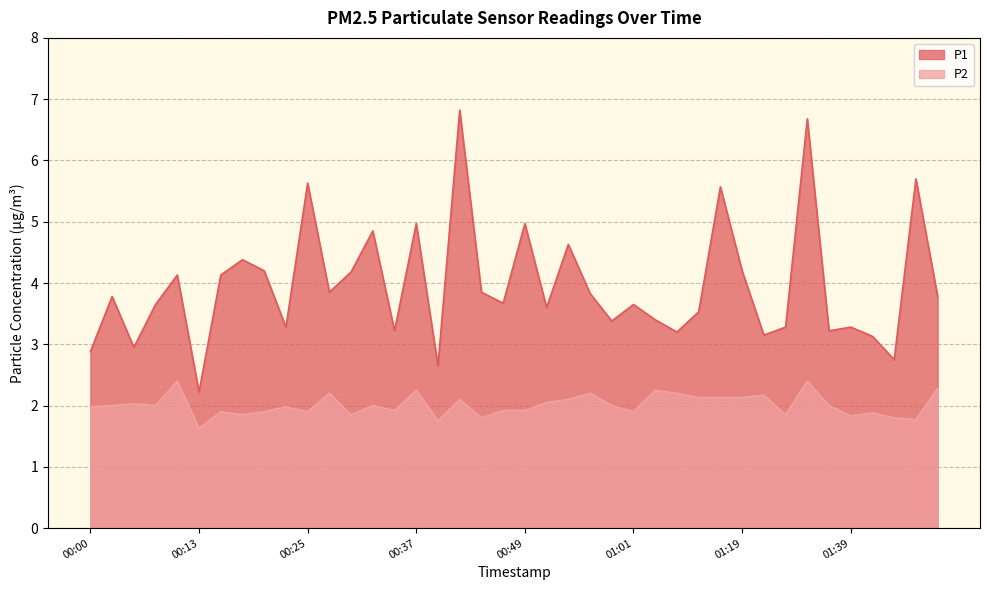

What is the difference between the maximum and minimum values in the P1 series?

4.6